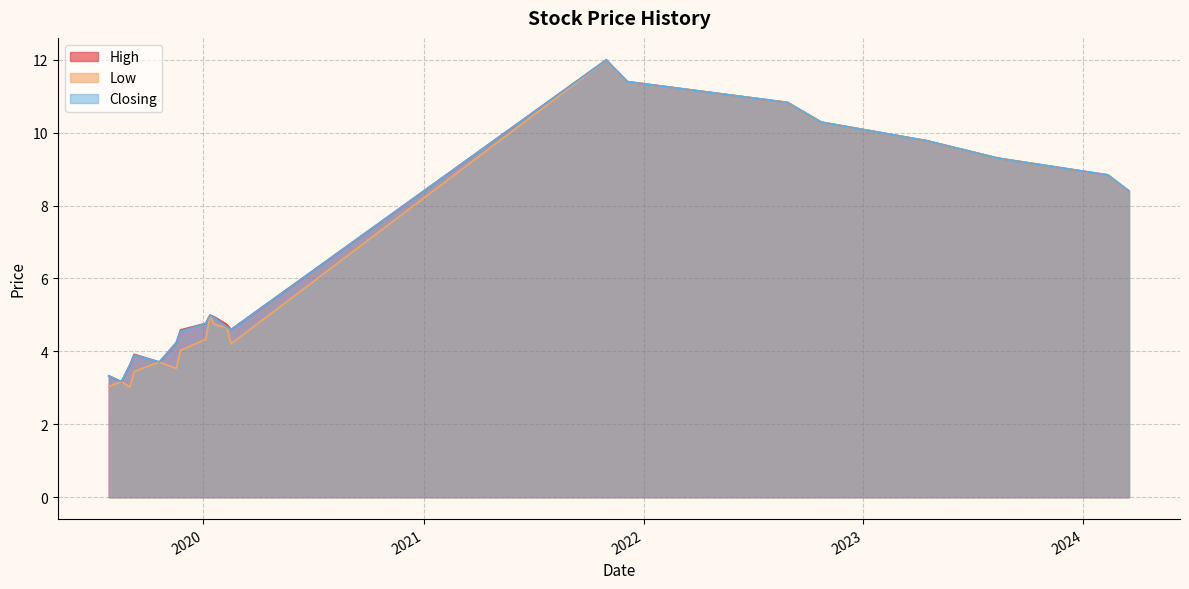

What is the approximate value of Closing at 05/01/2020?

4.8